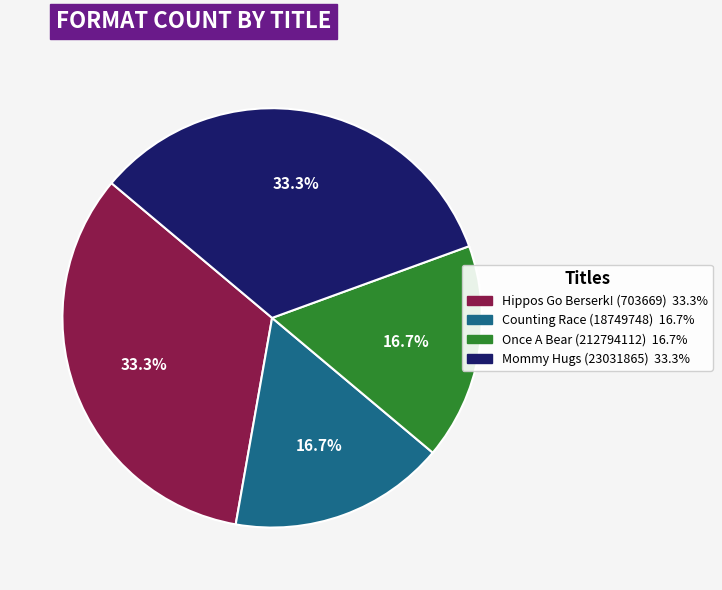

What is the ratio of the value at Hippos Go Berserk! (703669) to the value at Mommy Hugs (23031865)?

1.0